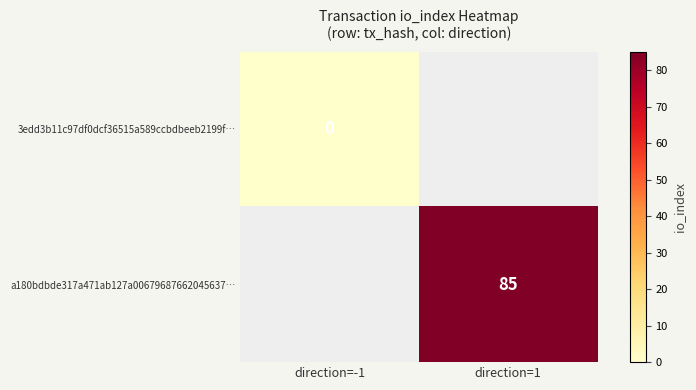

Is it true that a180bdbde317a471ab127a00679687662045637… equals 55 at direction=1?

False